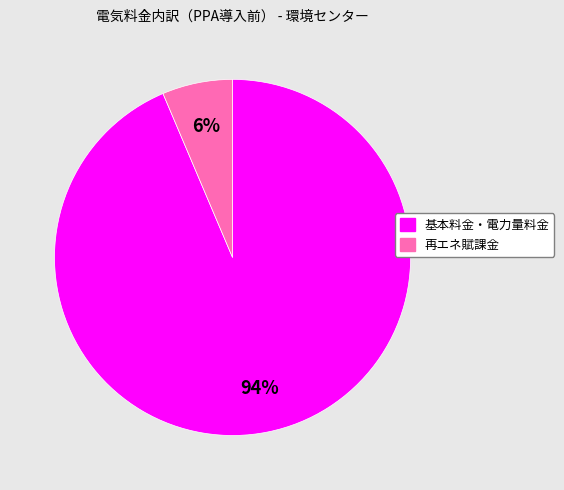

To the nearest percent, what percentage of the pie is 基本料金・電力量料金?

94%